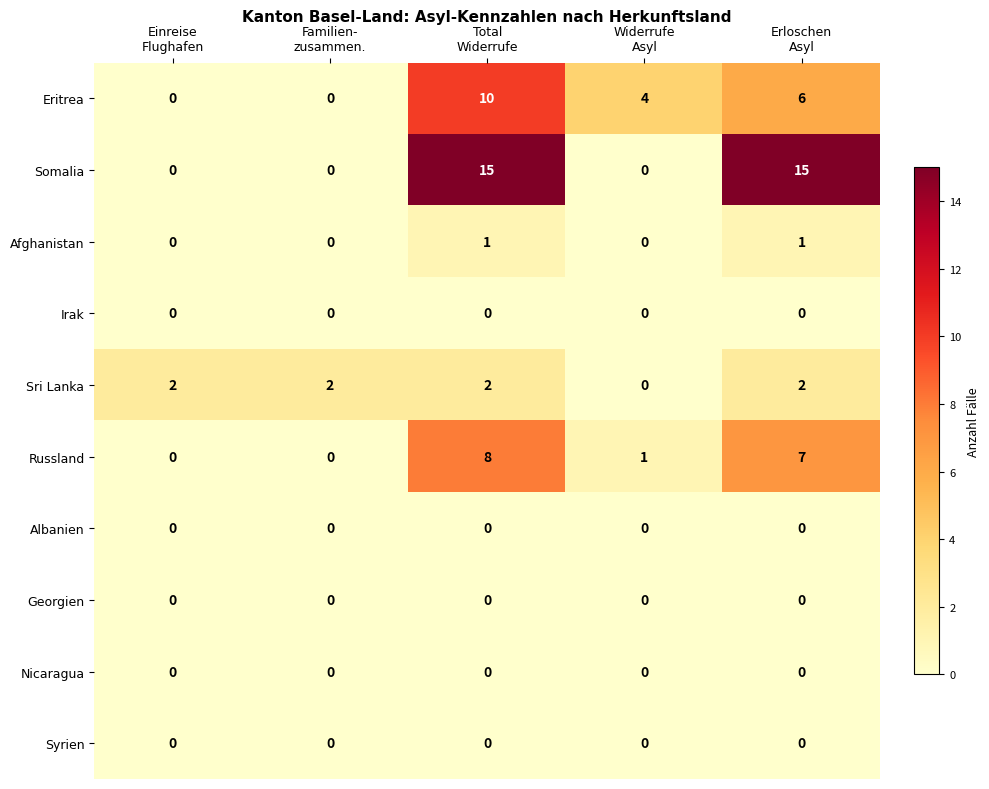

What is the maximum value for Russland?

8